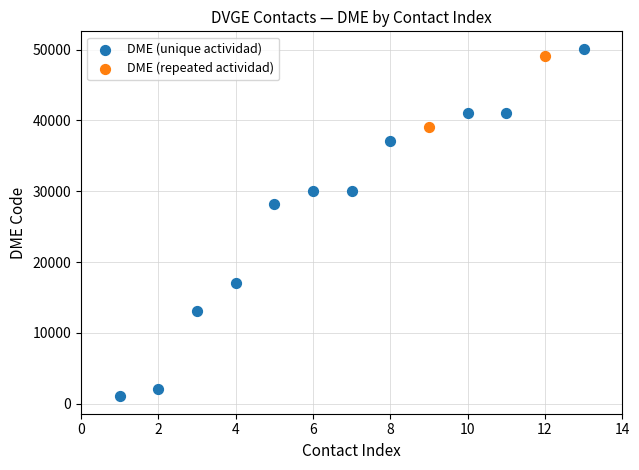

Which series contains the lowest Y value?

DME (unique actividad)